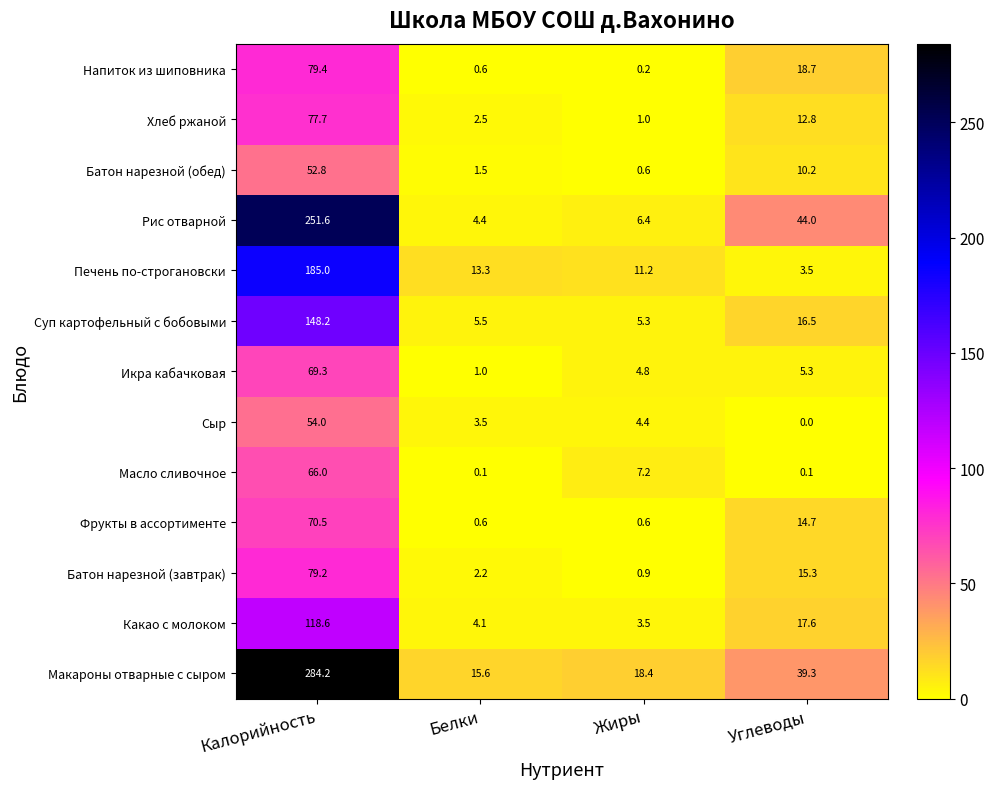

What is the sum of all Суп картофельный с бобовыми values?

175.5